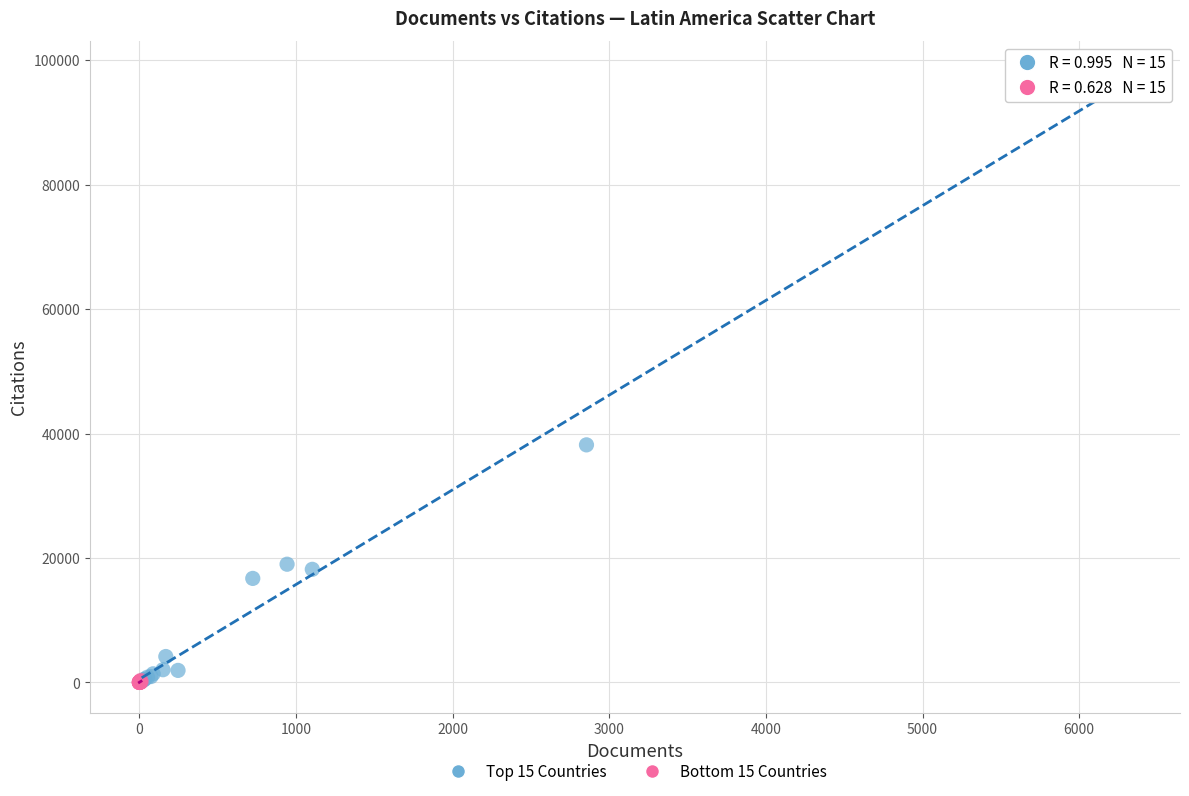

Which series has the largest Y range (max minus min)?

Top 15 Countries